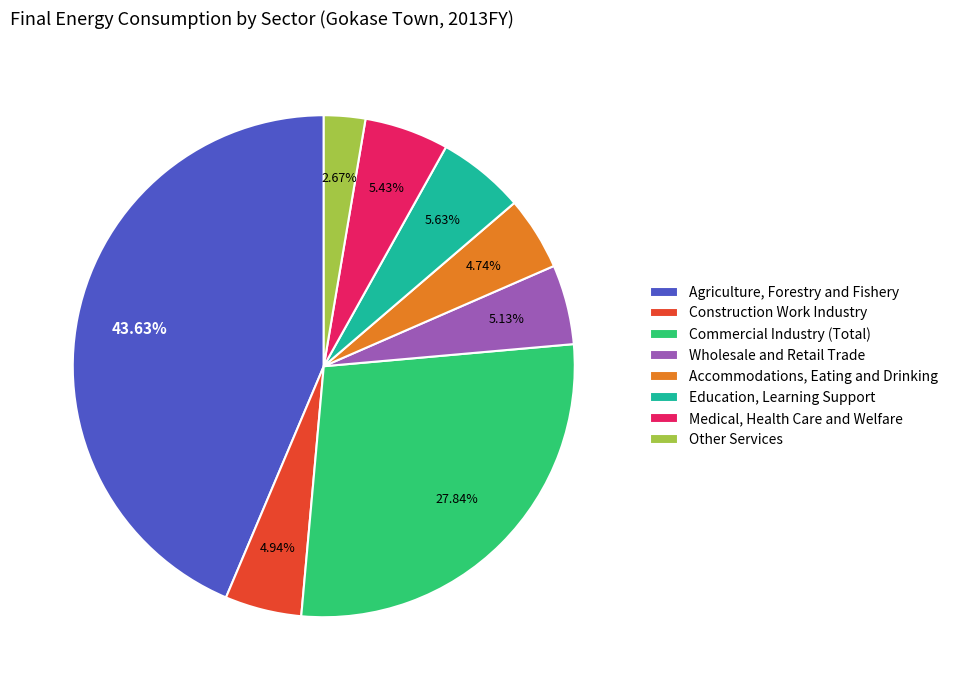

How many segments does this pie chart have?

8